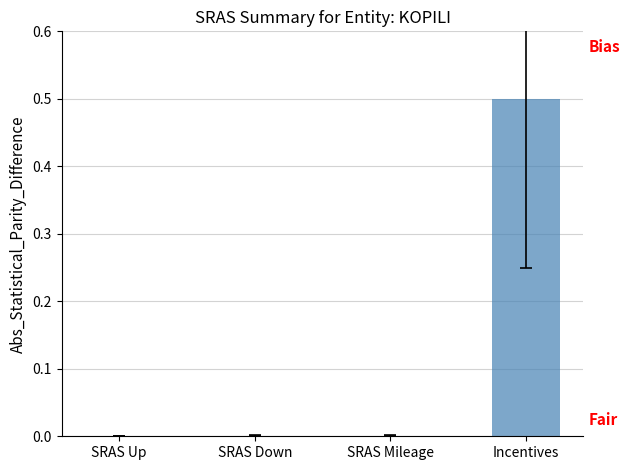

Which has a higher value, SRAS Mileage or Incentives?

Incentives